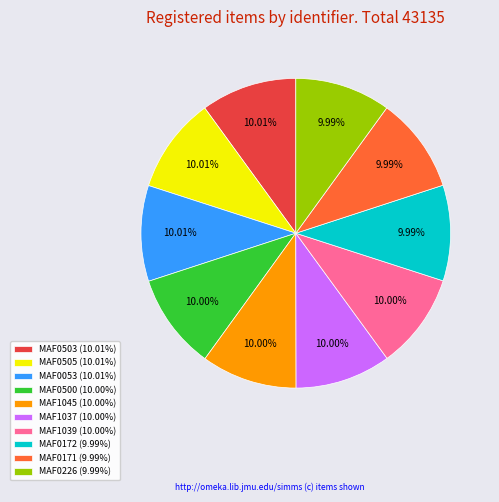

Approximately how many times larger is the value at MAF1037 (10.00%) compared to MAF1039 (10.00%)?

1.0